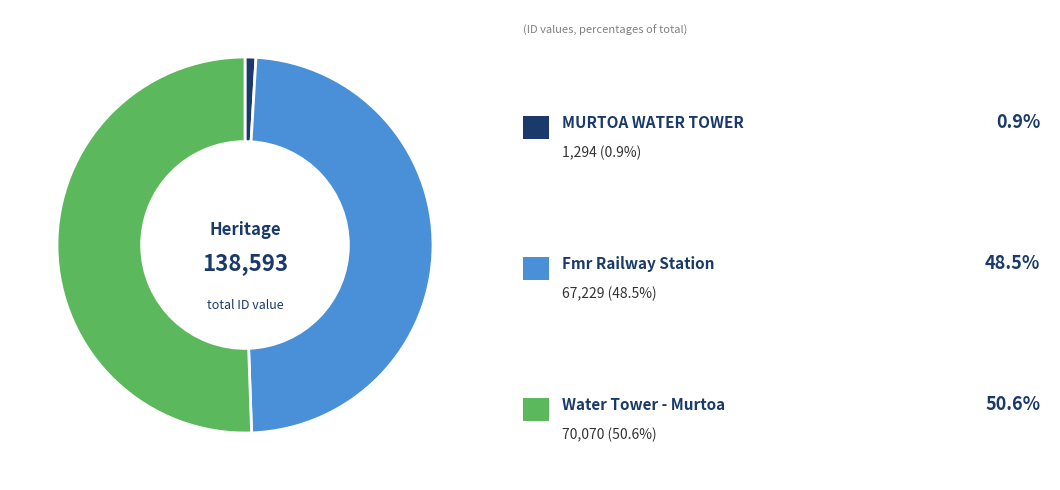

Is there any slice that represents more than half of the pie?

Yes